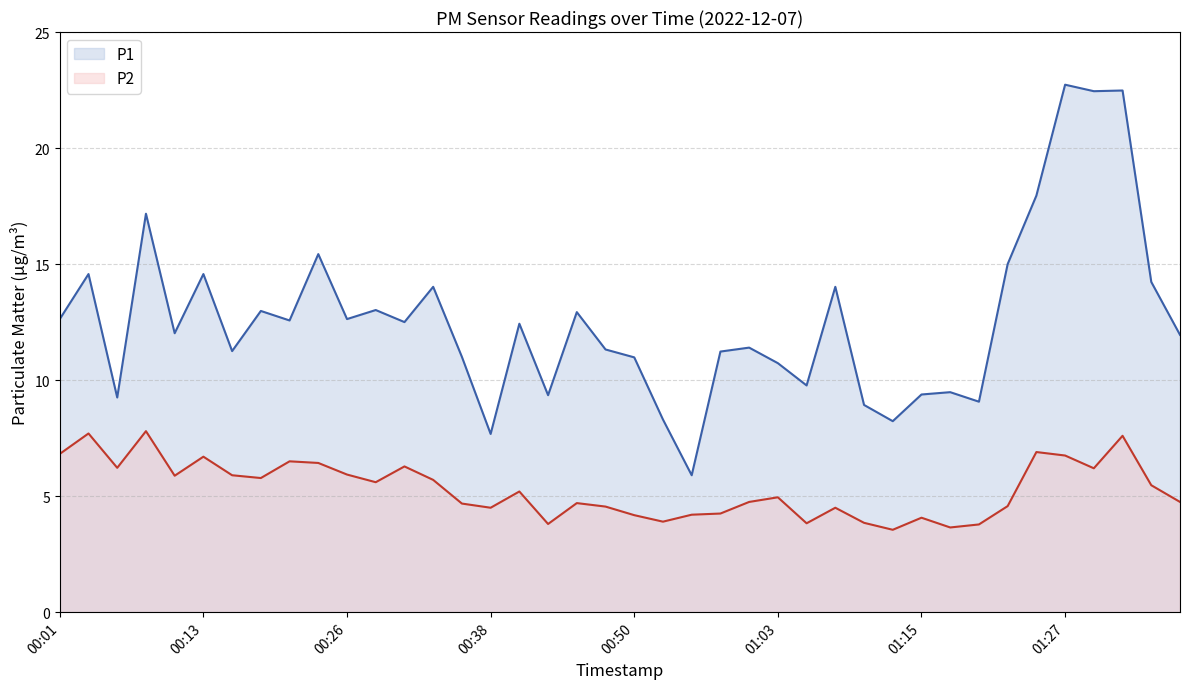

What is the sum of all P2 values?

212.4